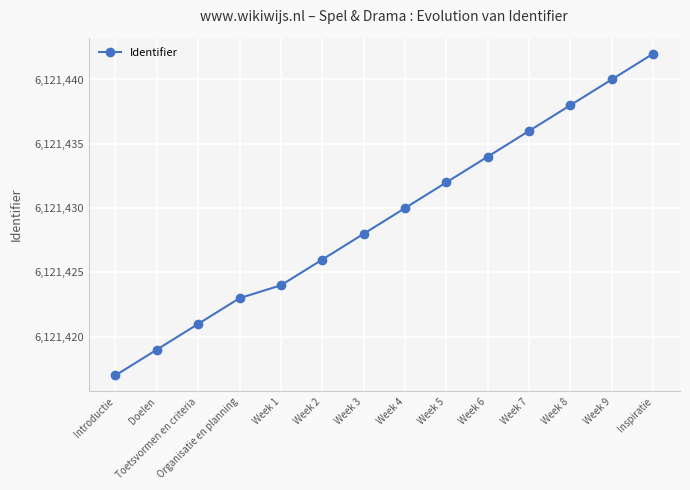

Reading right to left, extract all data points from this chart.

6121442	6121440	6121438	6121436	6121434	6121432	6121430	6121428	6121426	6121424	6121423	6121421	6121419	6121417